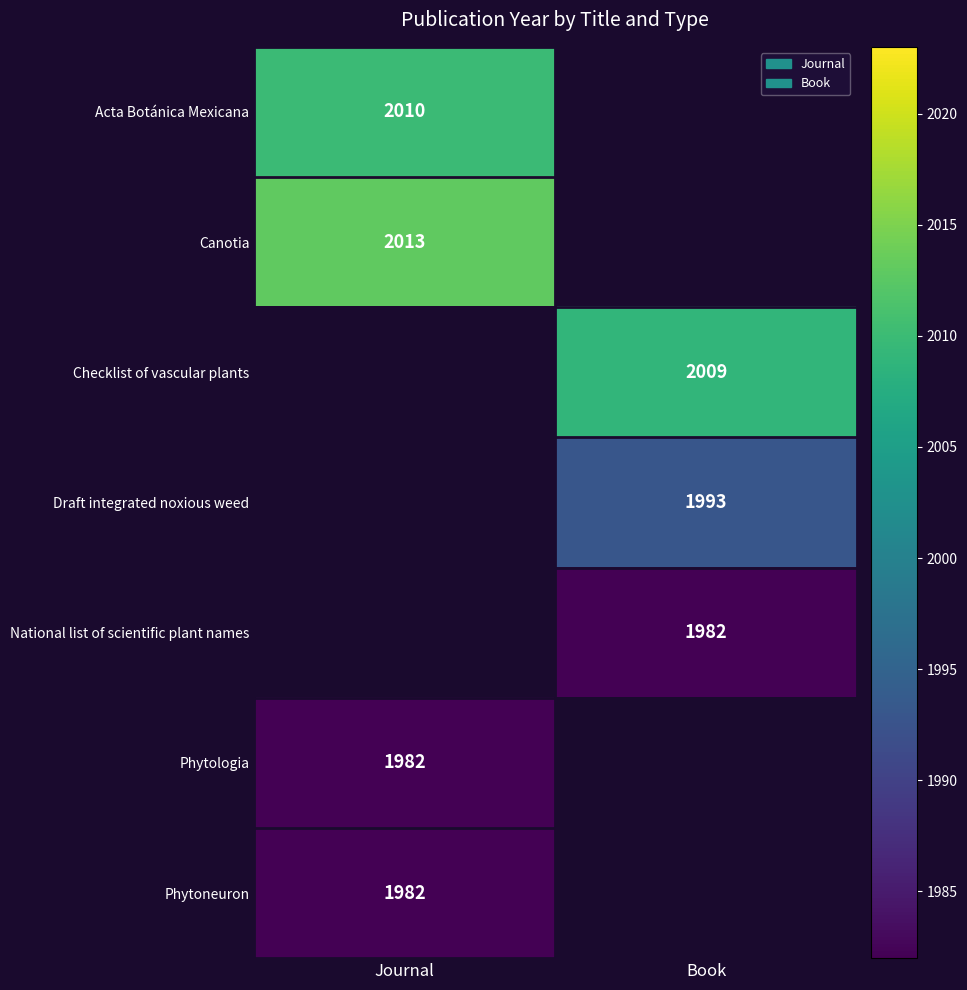

How many distinct data groups are displayed?

7